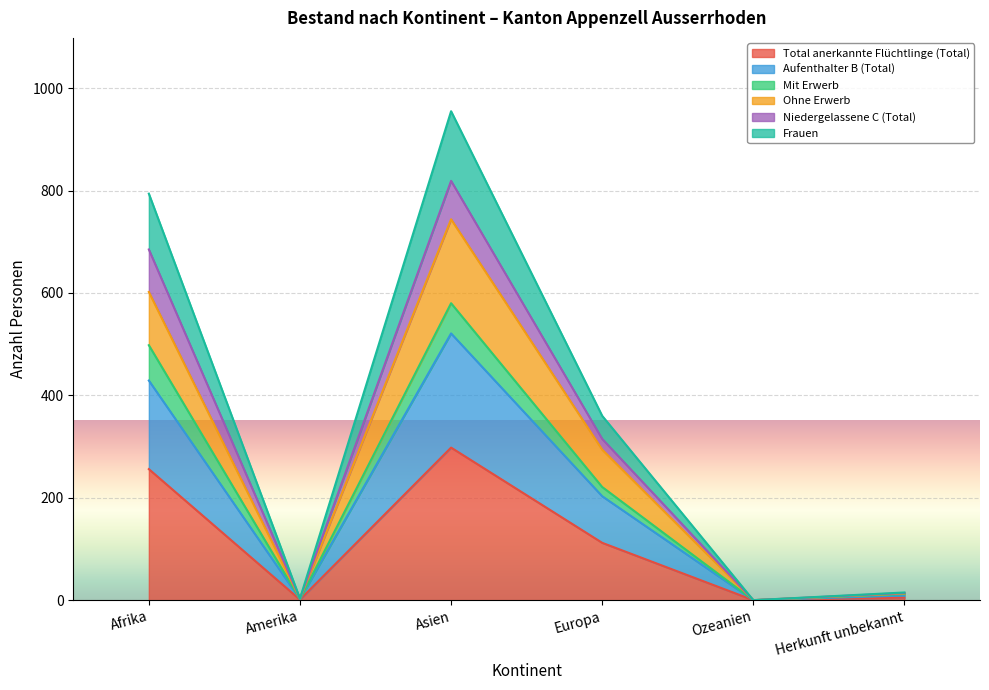

What is the label of the 2nd point from the right?

Ozeanien